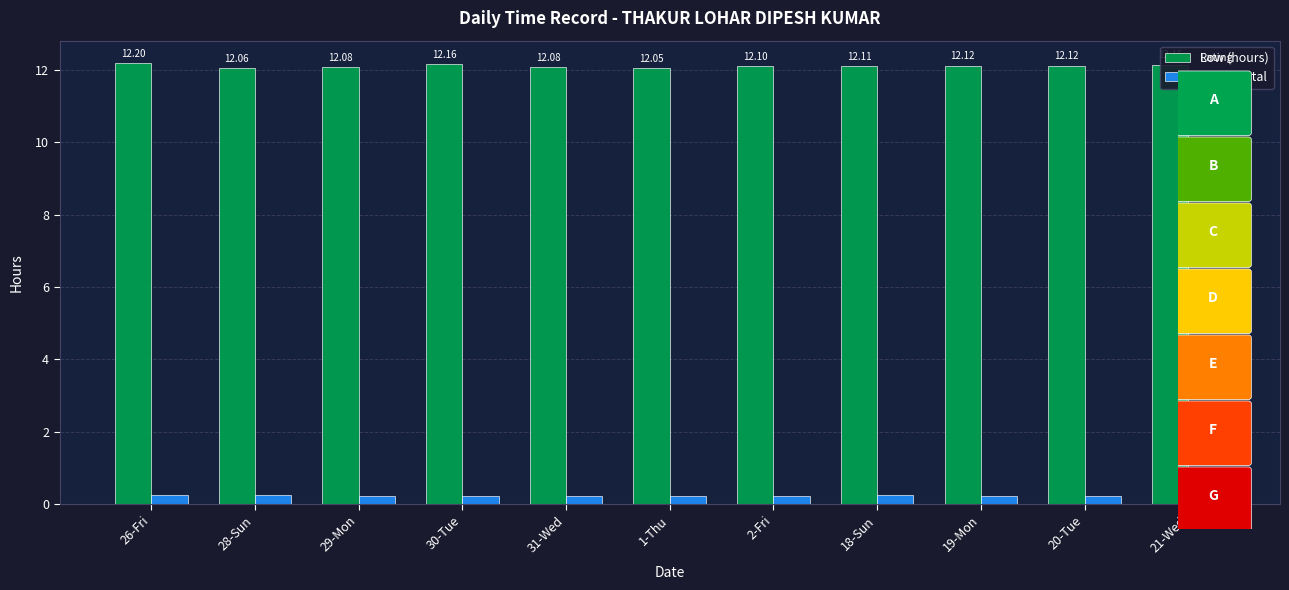

Count the number of data series in this chart.

2